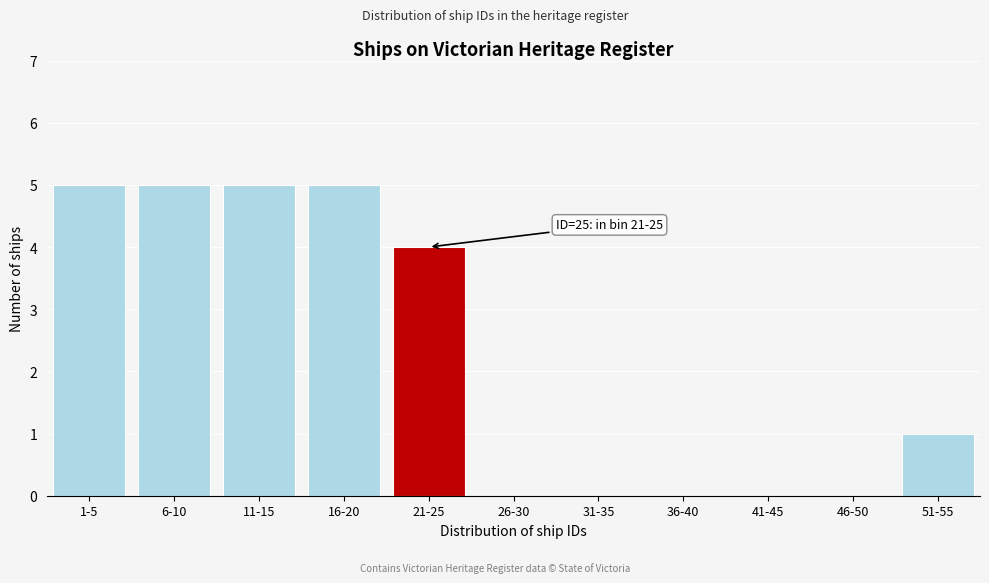

Reading left to right, transcribe all the data shown in this chart.

1-5=5	6-10=5	11-15=5	16-20=5	21-25=4	26-30=0	31-35=0	36-40=0	41-45=0	46-50=0	51-55=1